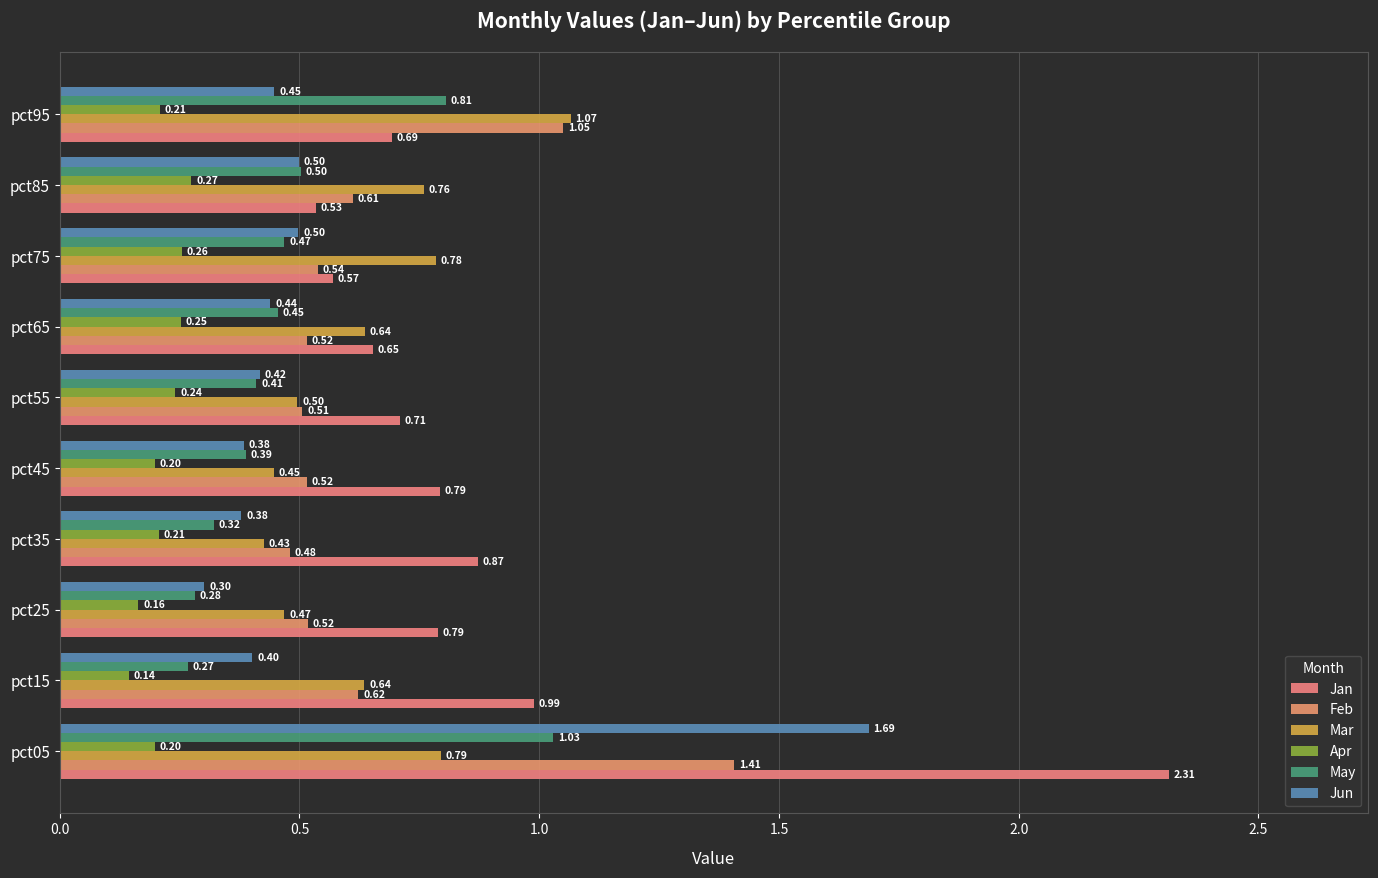

What are all the series names shown in the legend?

Jan, Feb, Mar, Apr, May, Jun